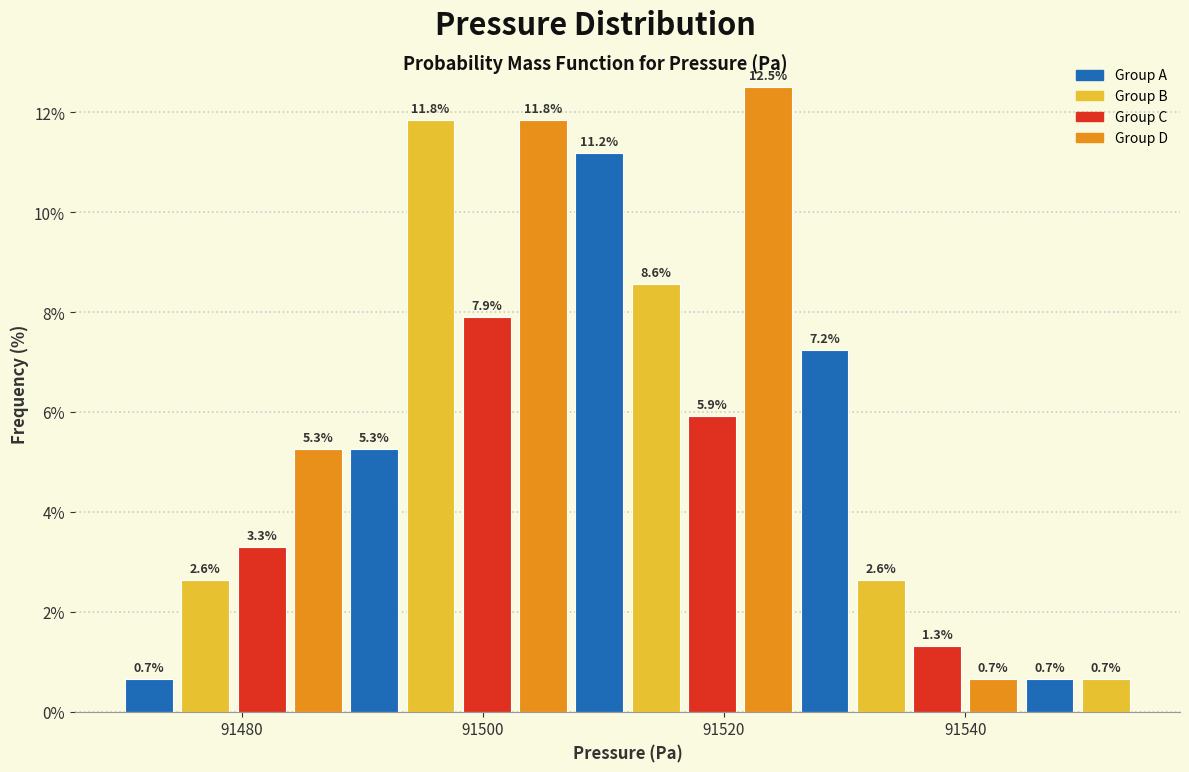

Read against the x-axis, roughly where is the centre of the tallest bar?

91524